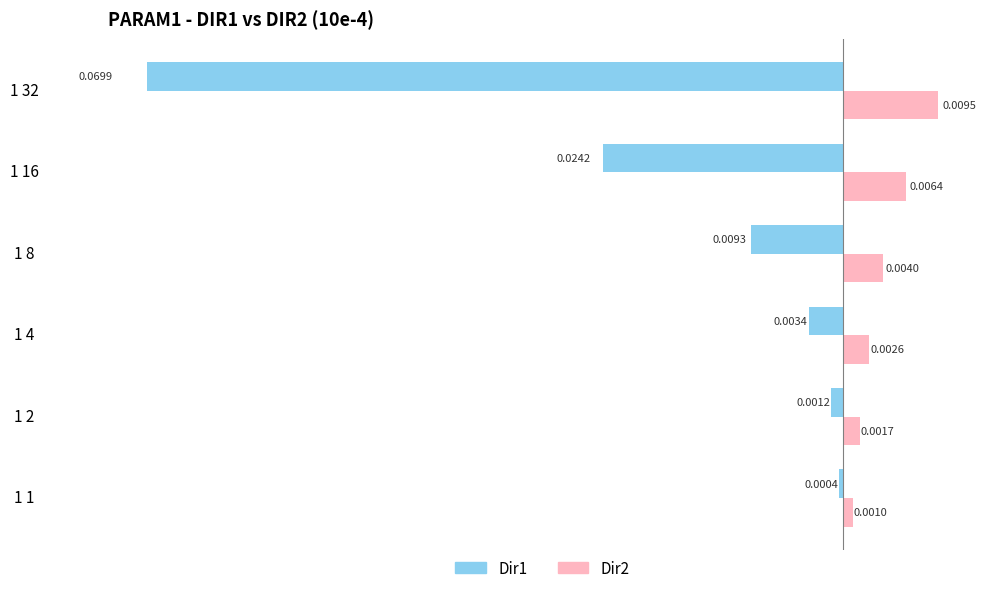

Which category has the highest value across all series?

1 32